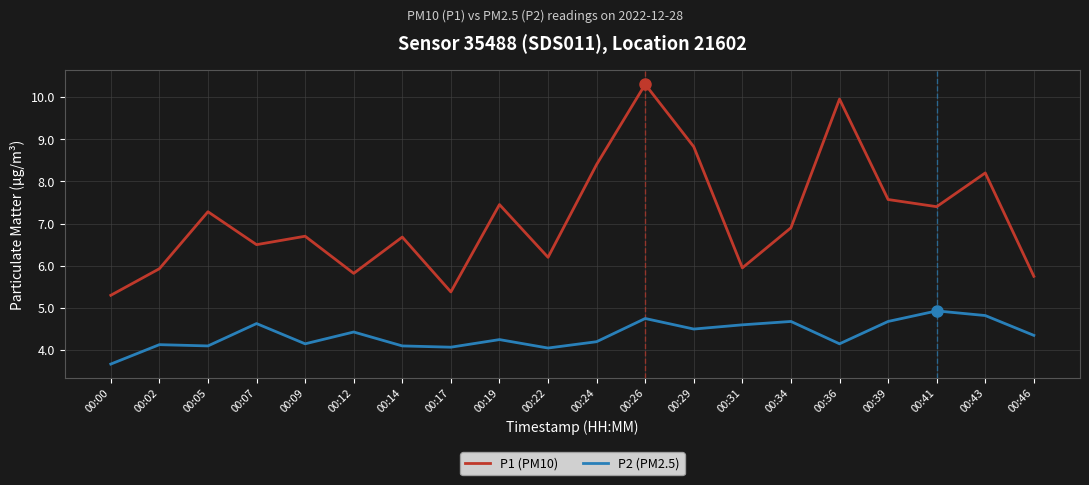

How many interior local peaks does the P1 (PM10) series have?

7